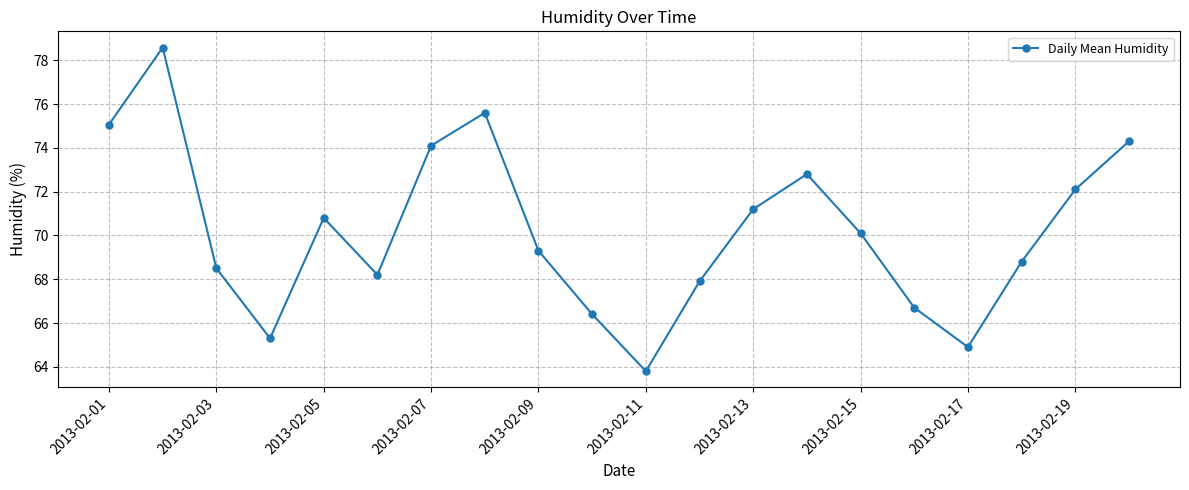

Reading right to left, extract all data points from this chart.

74.3	72.1	68.8	64.9	66.7	70.1	72.8	71.2	67.9	63.8	66.4	69.3	75.6	74.1	68.2	70.8	65.3	68.5	78.6	75.1